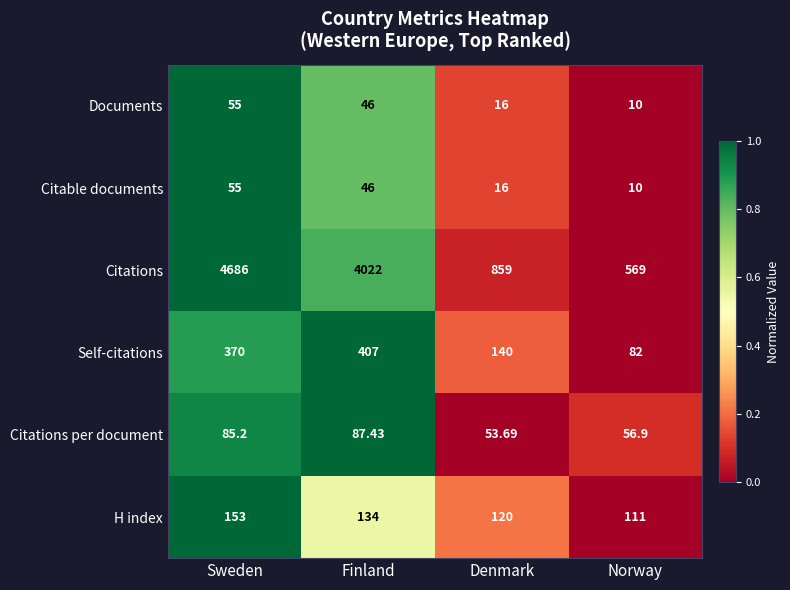

Where does the Citations per document series first go above 85?

Sweden